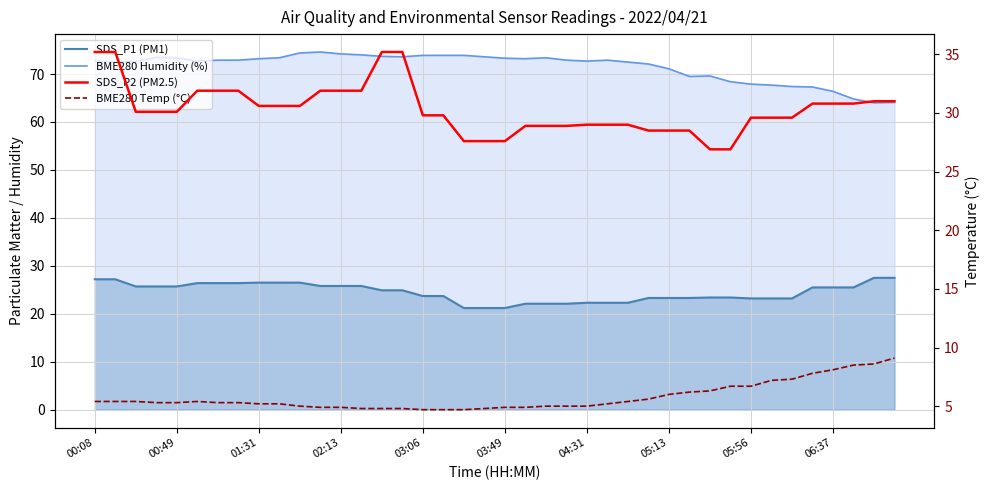

Where does the SDS_P1 (PM1) series first go above 24?

00:08